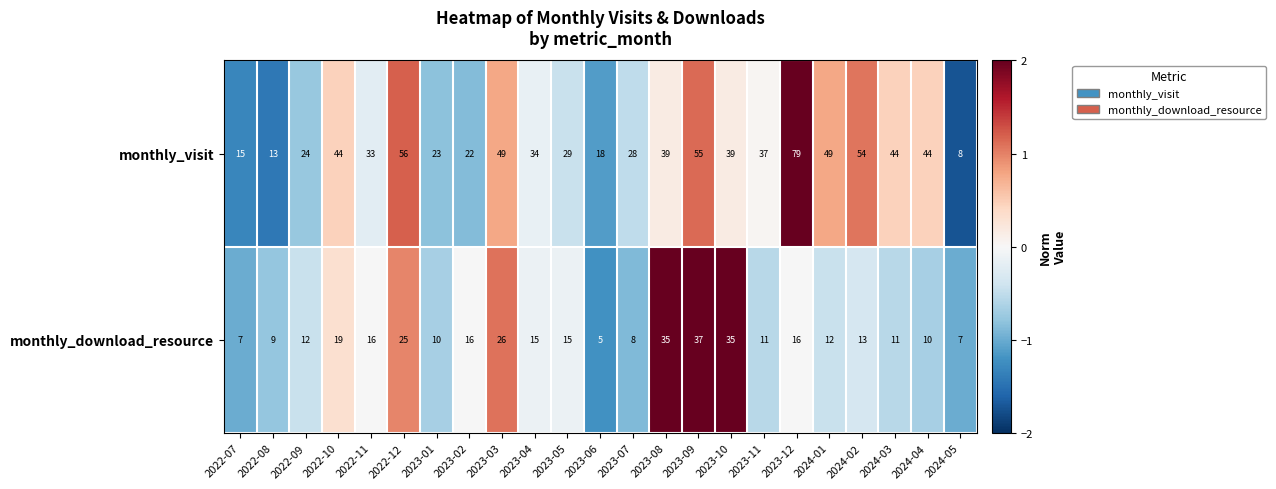

How many data points does each series have?

23